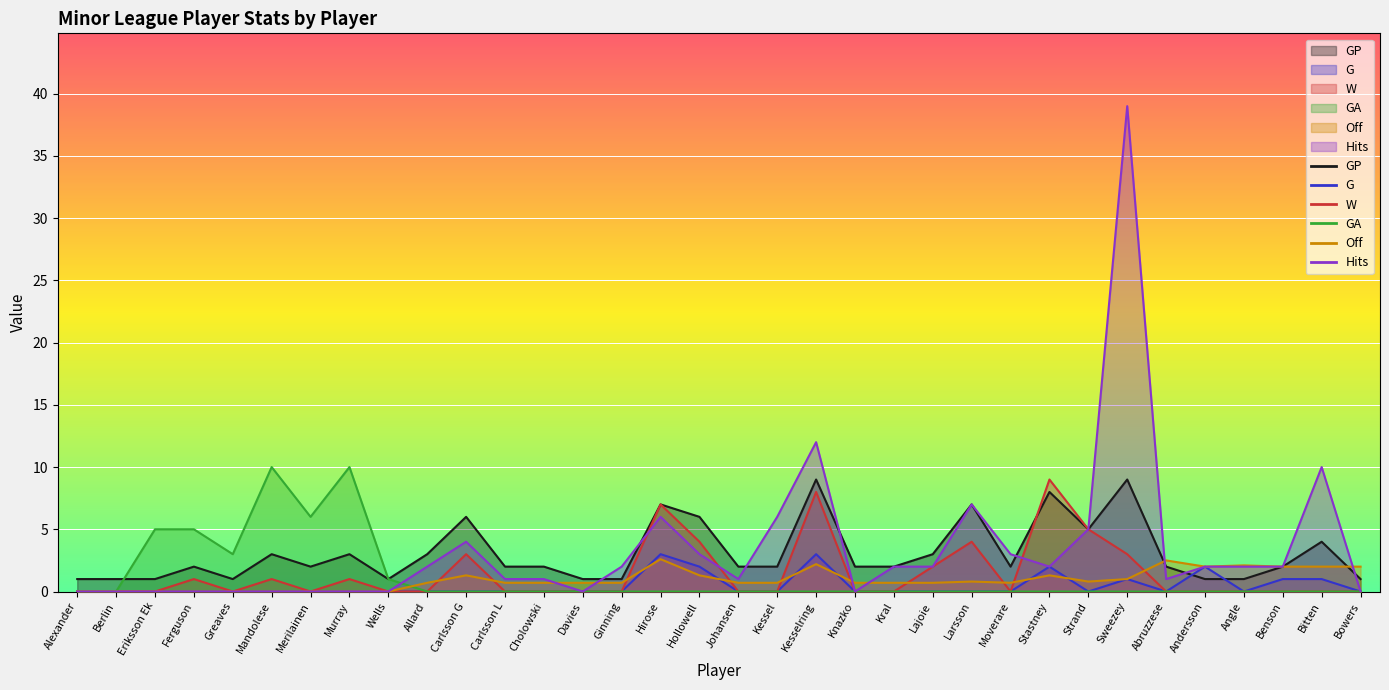

The Off series shows 0.7 at Johansen. True or false?

True